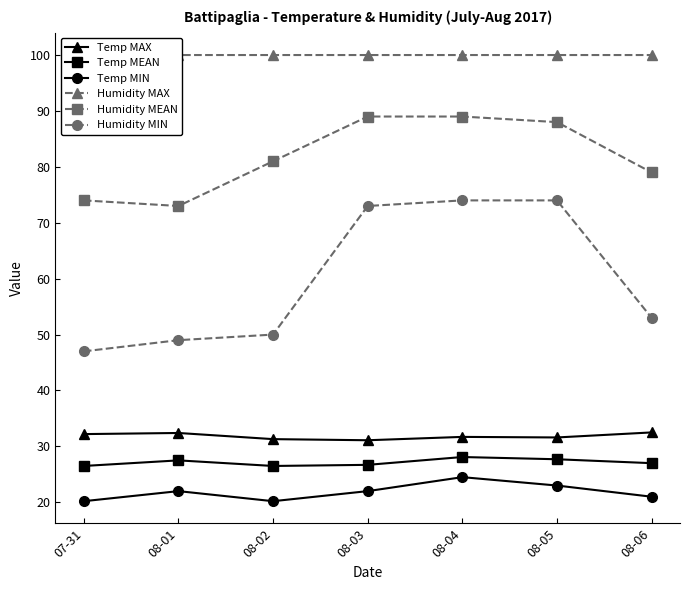

Rank the series at 08-01 from lowest to highest value.

Temp MIN, Temp MEAN, Temp MAX, Humidity MIN, Humidity MEAN, Humidity MAX